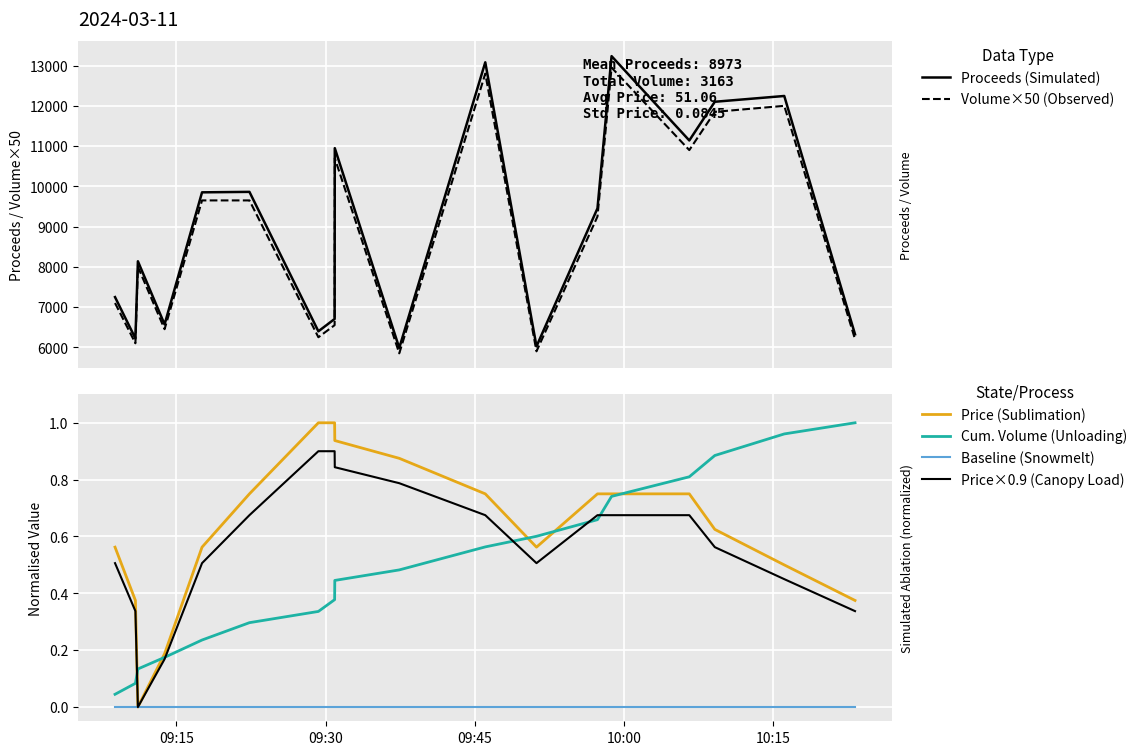

What are all the series names shown in the legend?

Proceeds (Simulated), Volume×50 (Observed), Price (Sublimation), Cum. Volume (Unloading), Baseline (Snowmelt), Price×0.9 (Canopy Load)